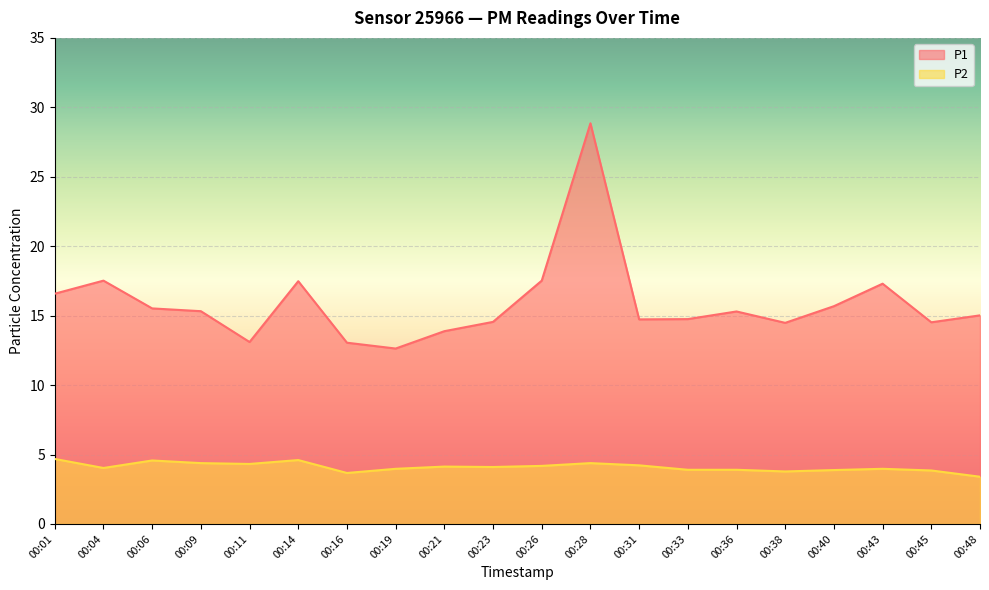

What is the sum of all P2 values?

81.9